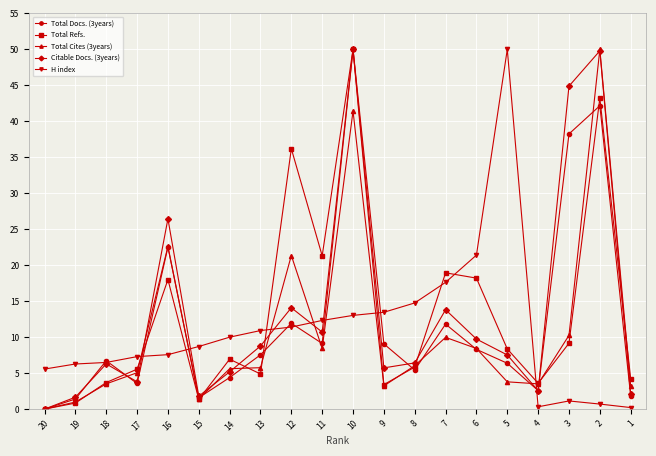

Is the value of H index at 16 greater than the value of Total Refs. at 19?

Yes